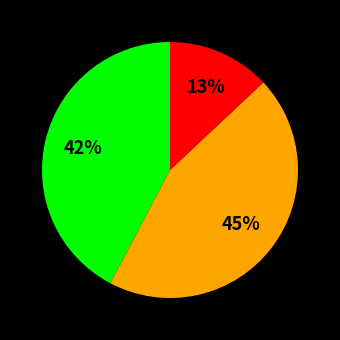

To the nearest percent, what is the average slice percentage?

33%